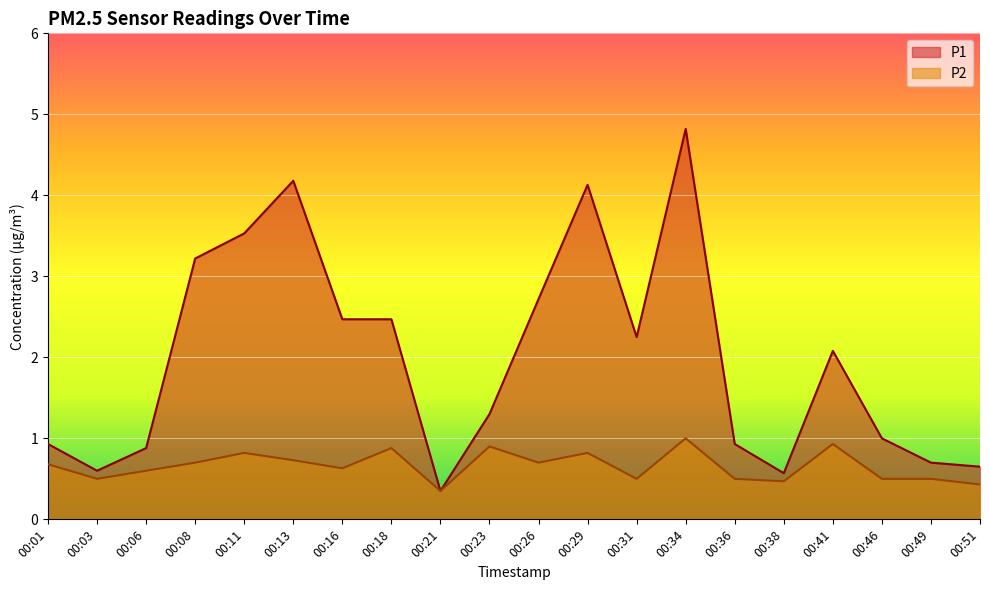

True or false: P1 and P2 intersect in this chart.

False